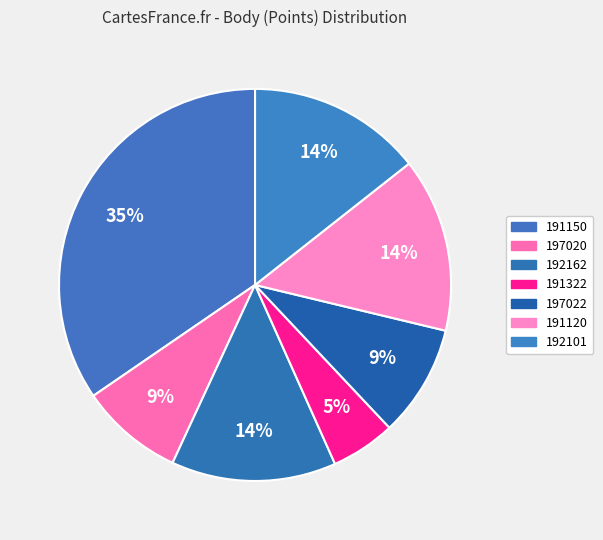

How many slices are in this pie chart?

7